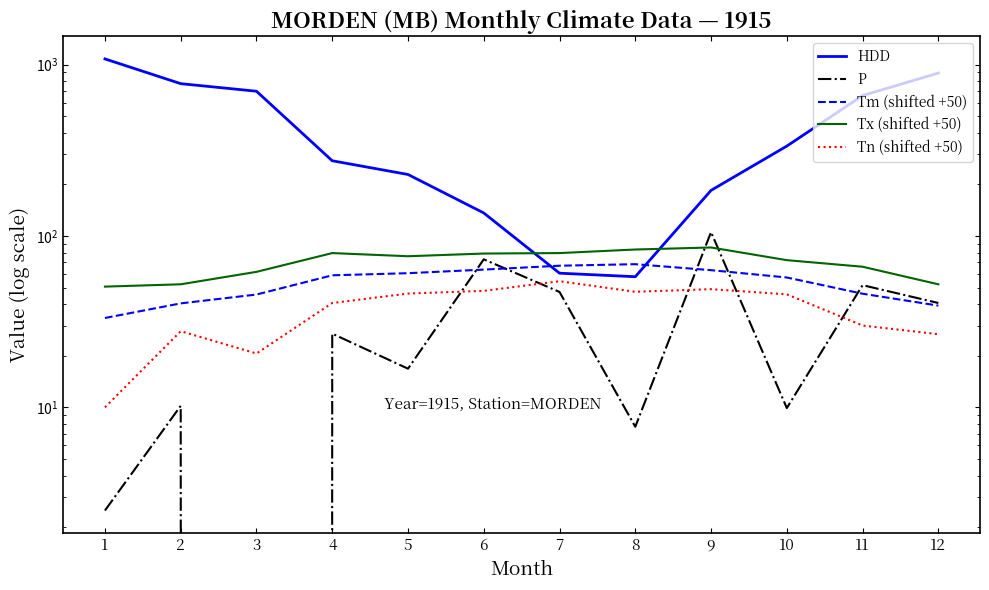

What is the spread (max minus min) of values at 7?

32.3